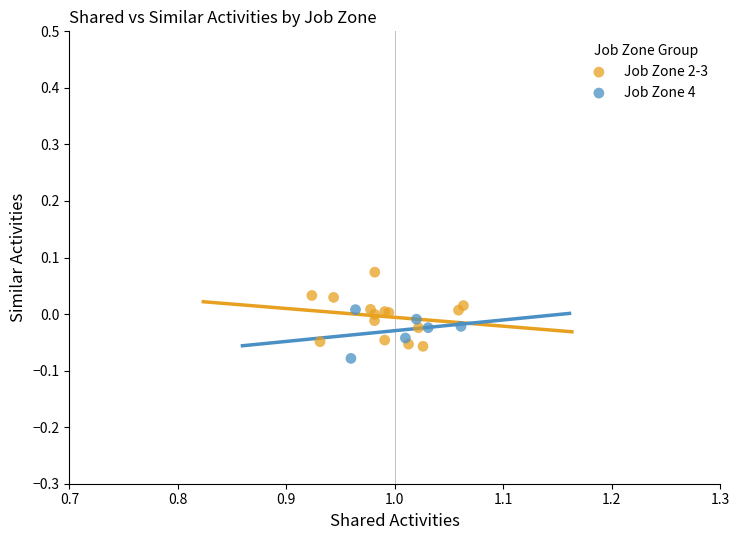

Which series has the widest spread of Y values?

Job Zone 2-3